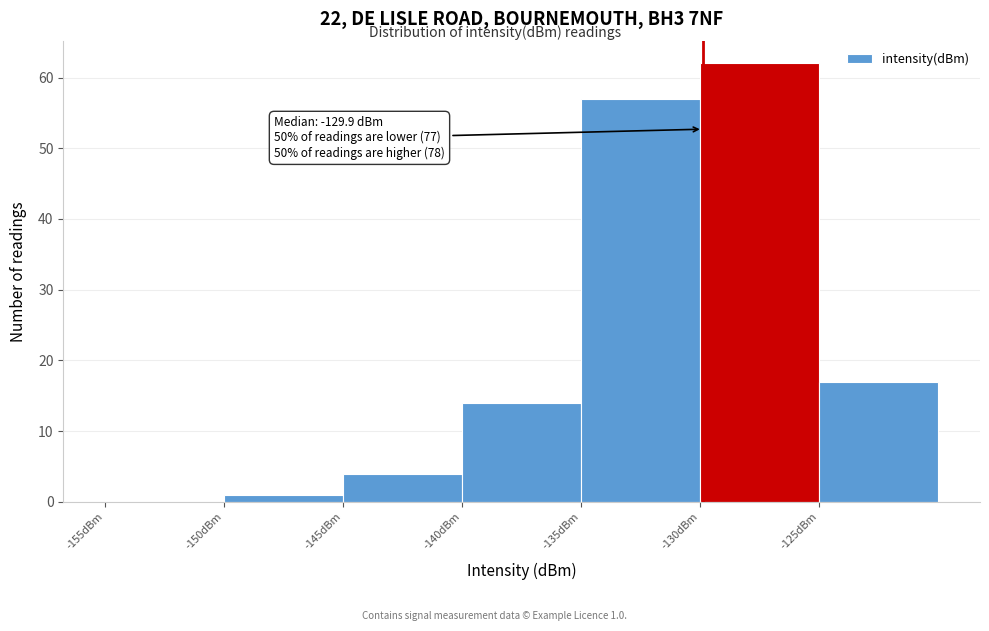

Which range on the x-axis has the tallest bar?

-130 to -125